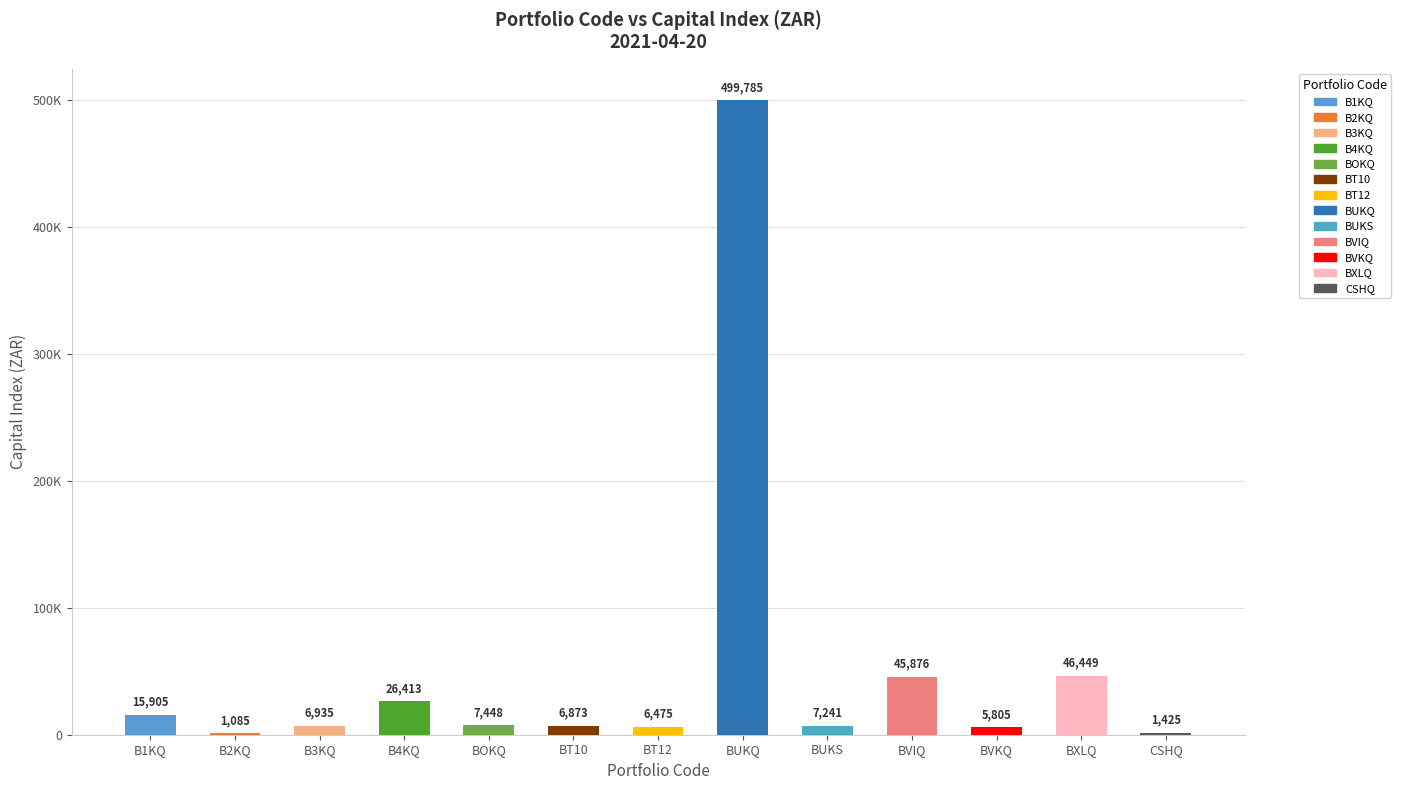

Rank the categories by value from lowest to highest.

B2KQ, CSHQ, BVKQ, BT12, BT10, B3KQ, BUKS, BOKQ, B1KQ, B4KQ, BVIQ, BXLQ, BUKQ